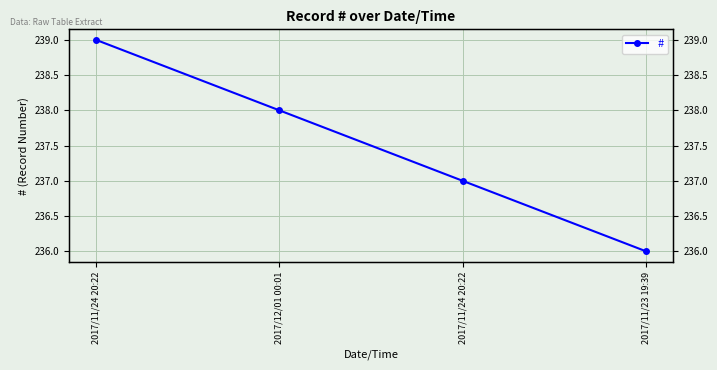

The chart shows a value of 389 at 2017/11/24 20:22. True or false?

False